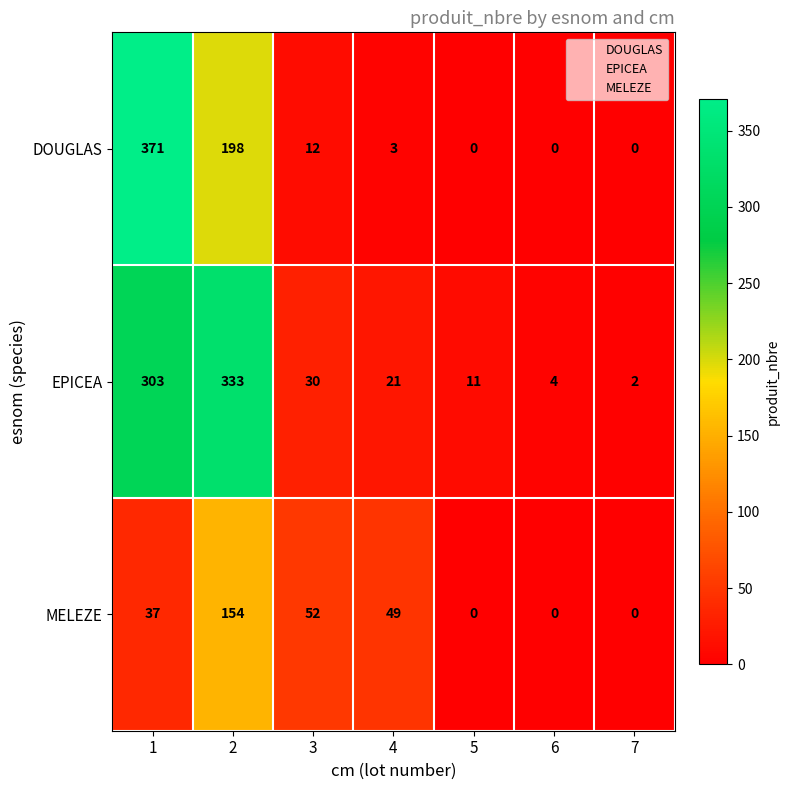

Rank the series at 1 from lowest to highest value.

MELEZE, EPICEA, DOUGLAS